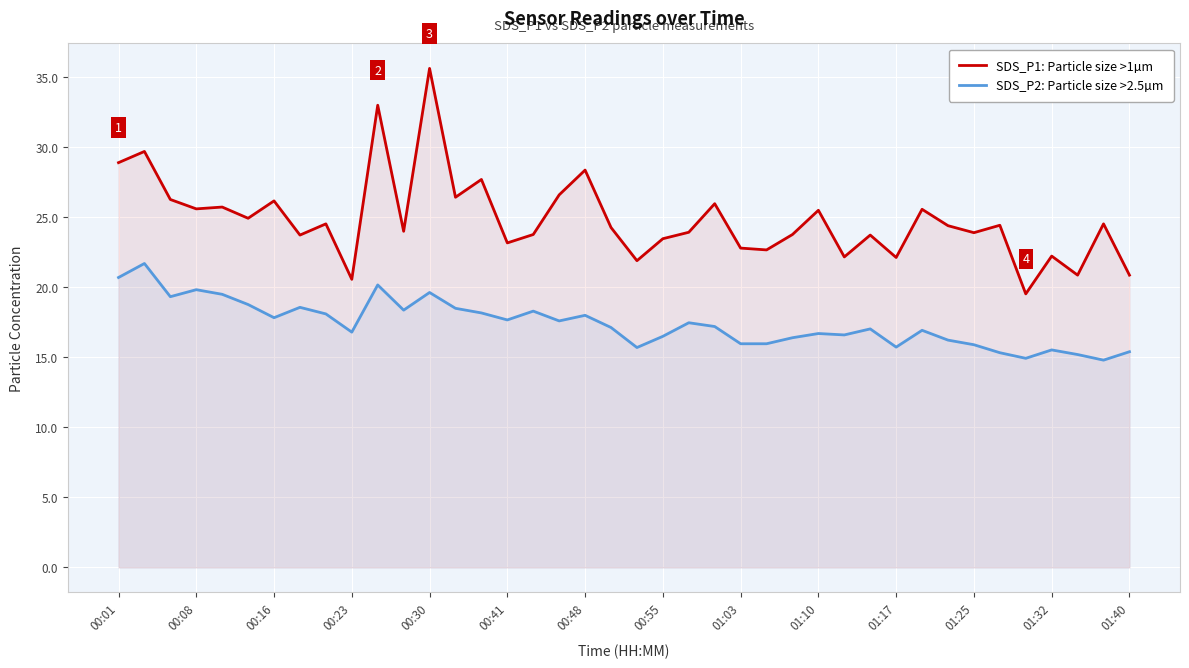

Rank the series by their average value, from lowest to highest.

SDS_P2: Particle size >2.5µm, SDS_P1: Particle size >1µm